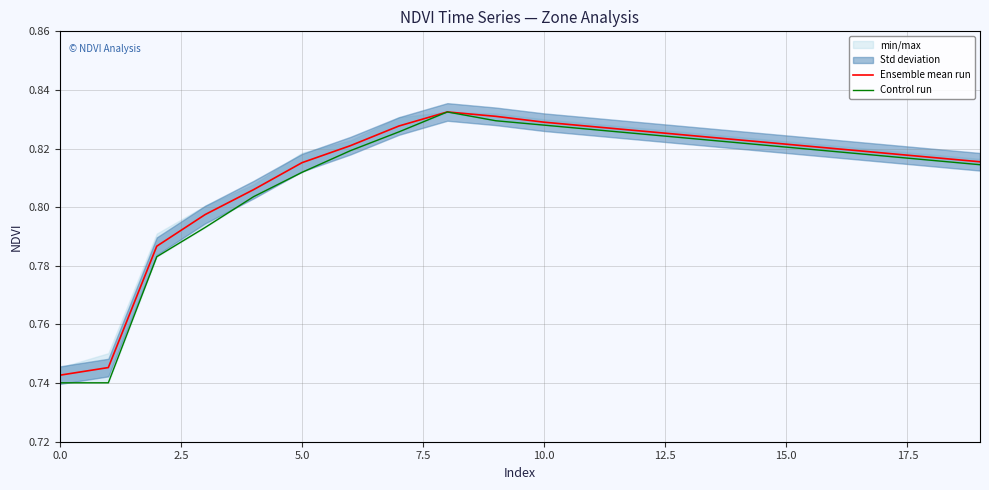

The Control run series shows 1.1 at 12. True or false?

False